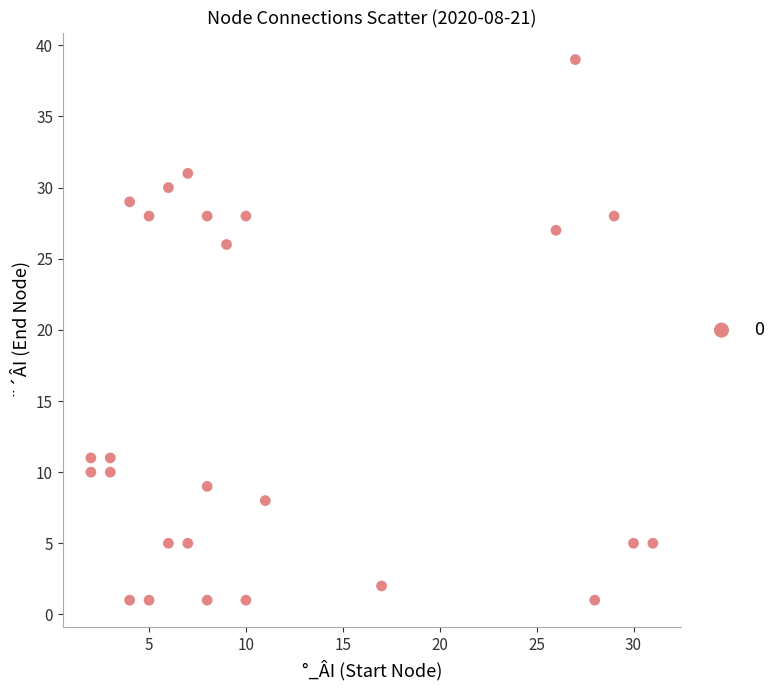

What Y value in the scatter plot is closest to 20?

26